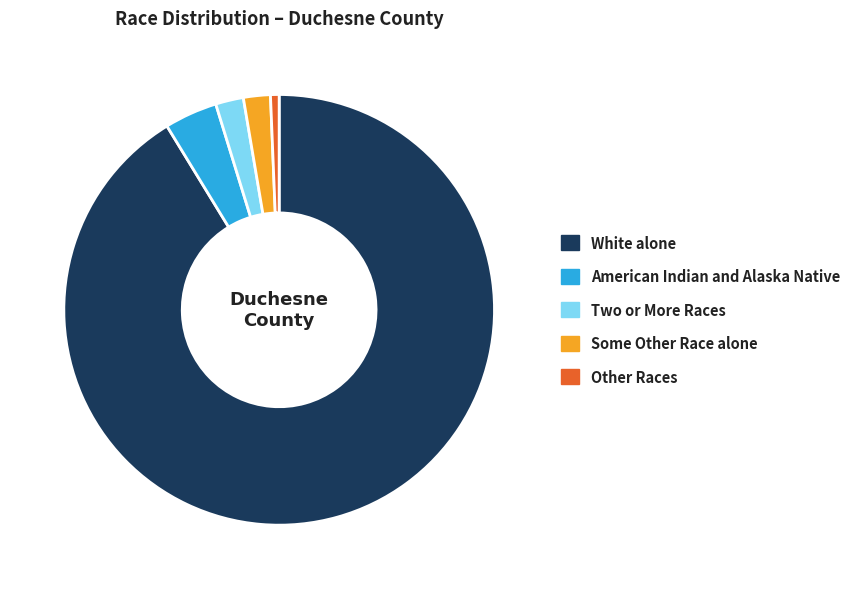

Approximately how many times larger is the value at American Indian and Alaska Native compared to Some Other Race alone?

2.0